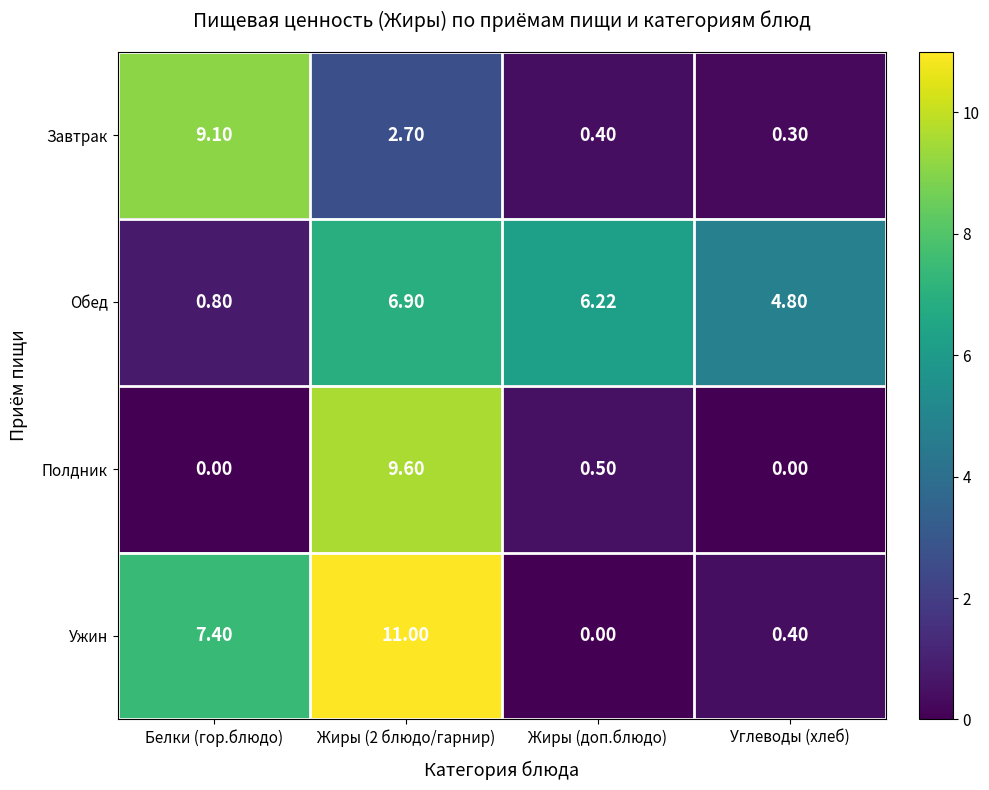

What is the total value across all series at Жиры (доп.блюдо)?

7.1